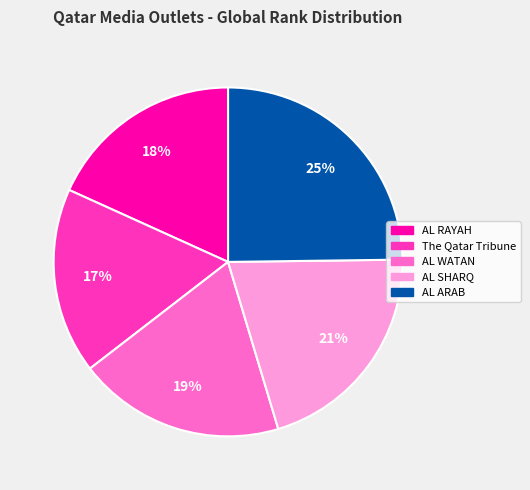

Count the number of slices in the pie.

5